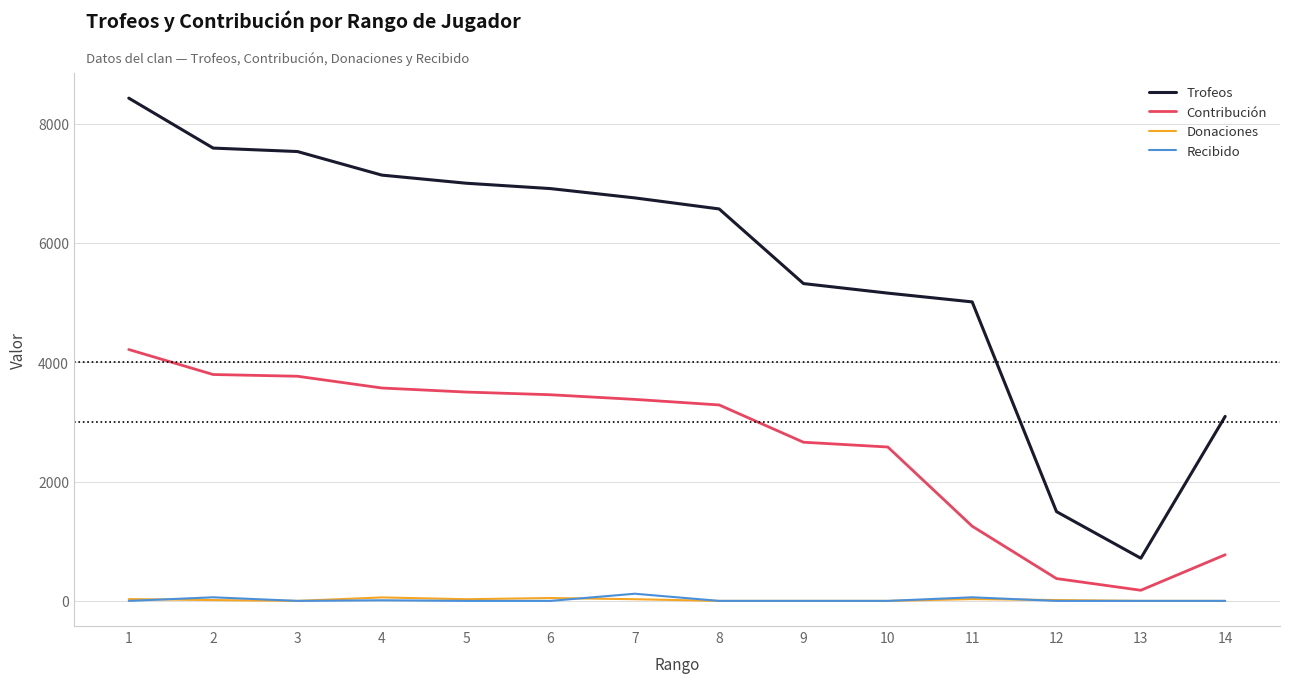

Count the number of categories in the chart.

14